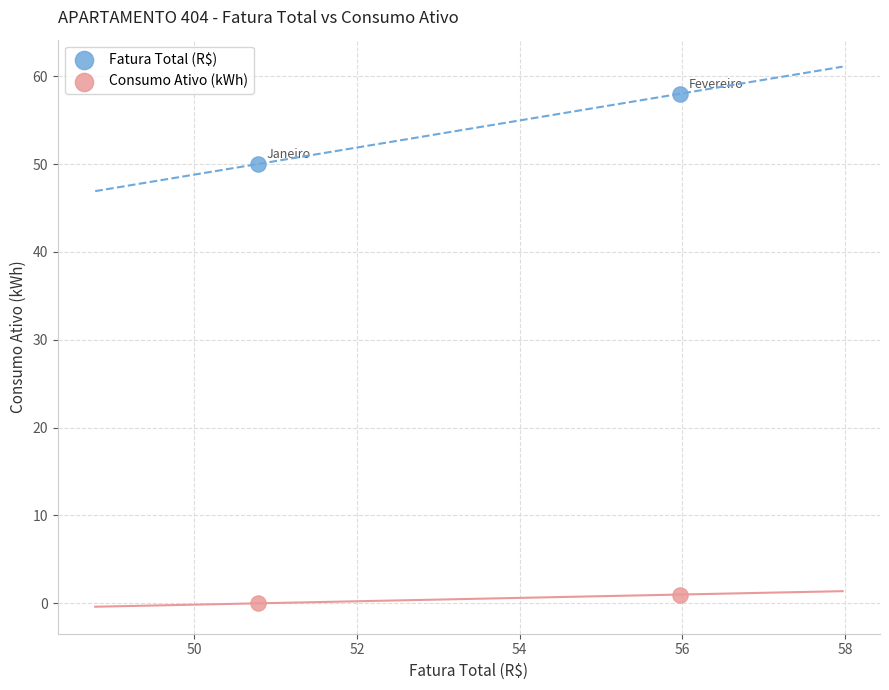

Which series has the widest spread of Y values?

Fatura Total (R$)